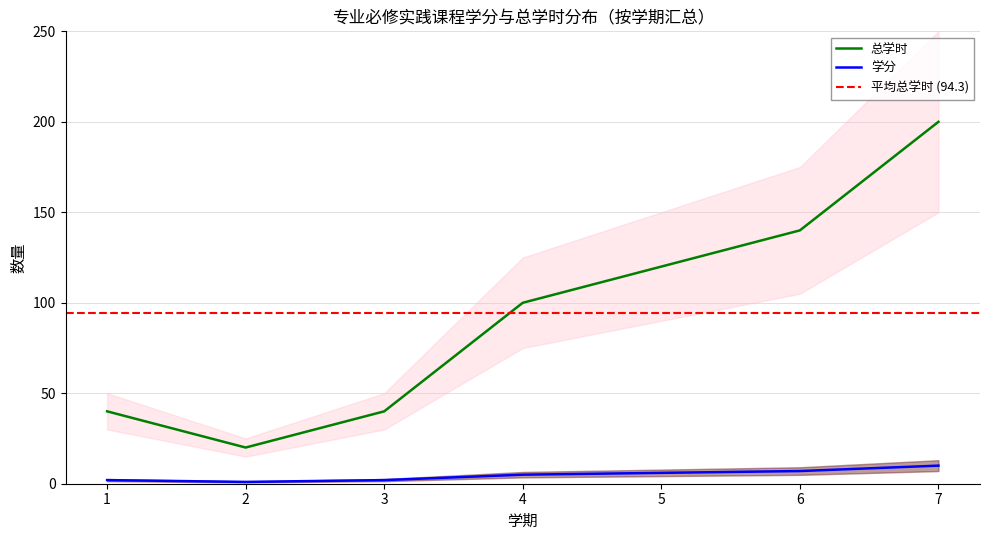

True or false: 总学时 and 学分 cross at least once.

False